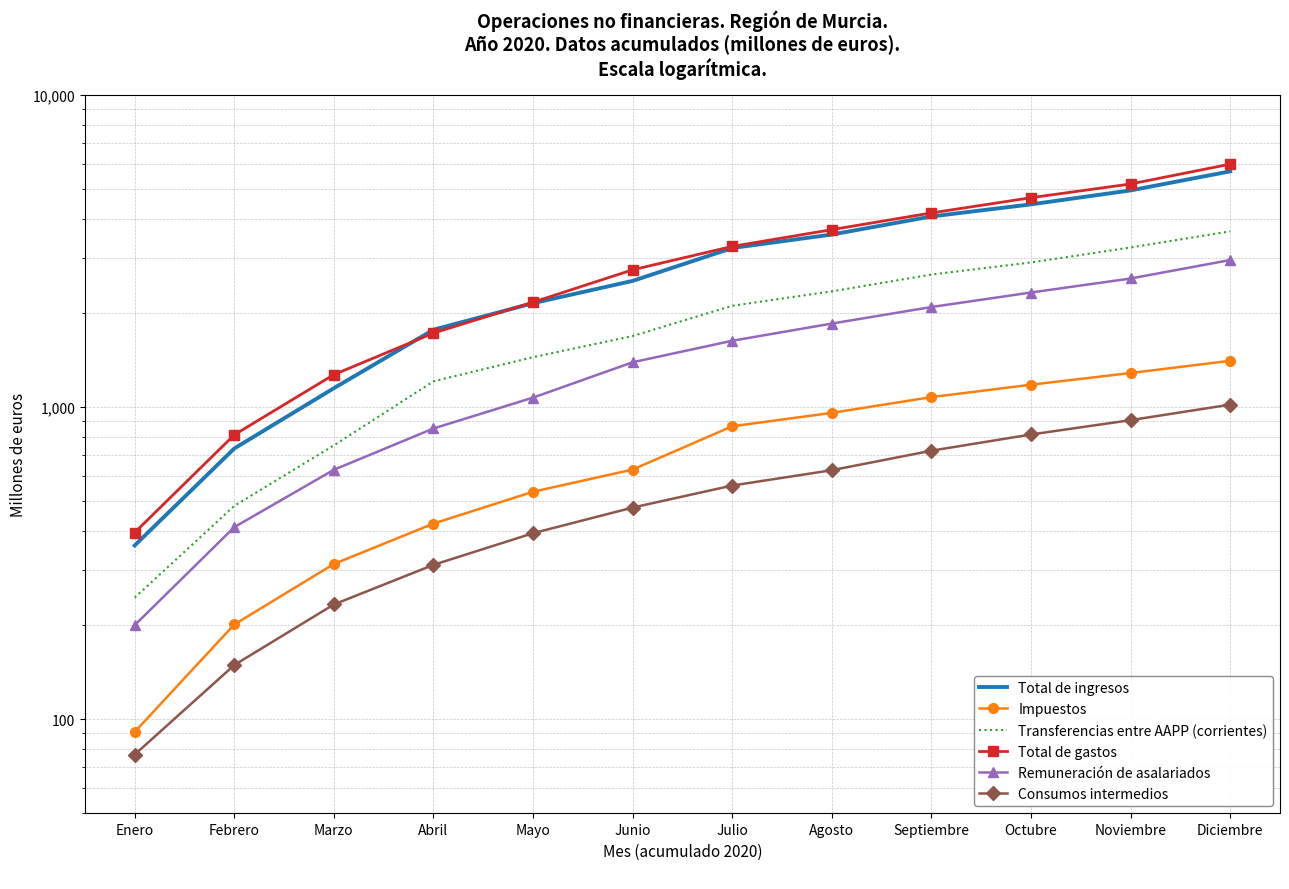

Which category has the highest value in the Transferencias entre AAPP (corrientes) series?

Diciembre